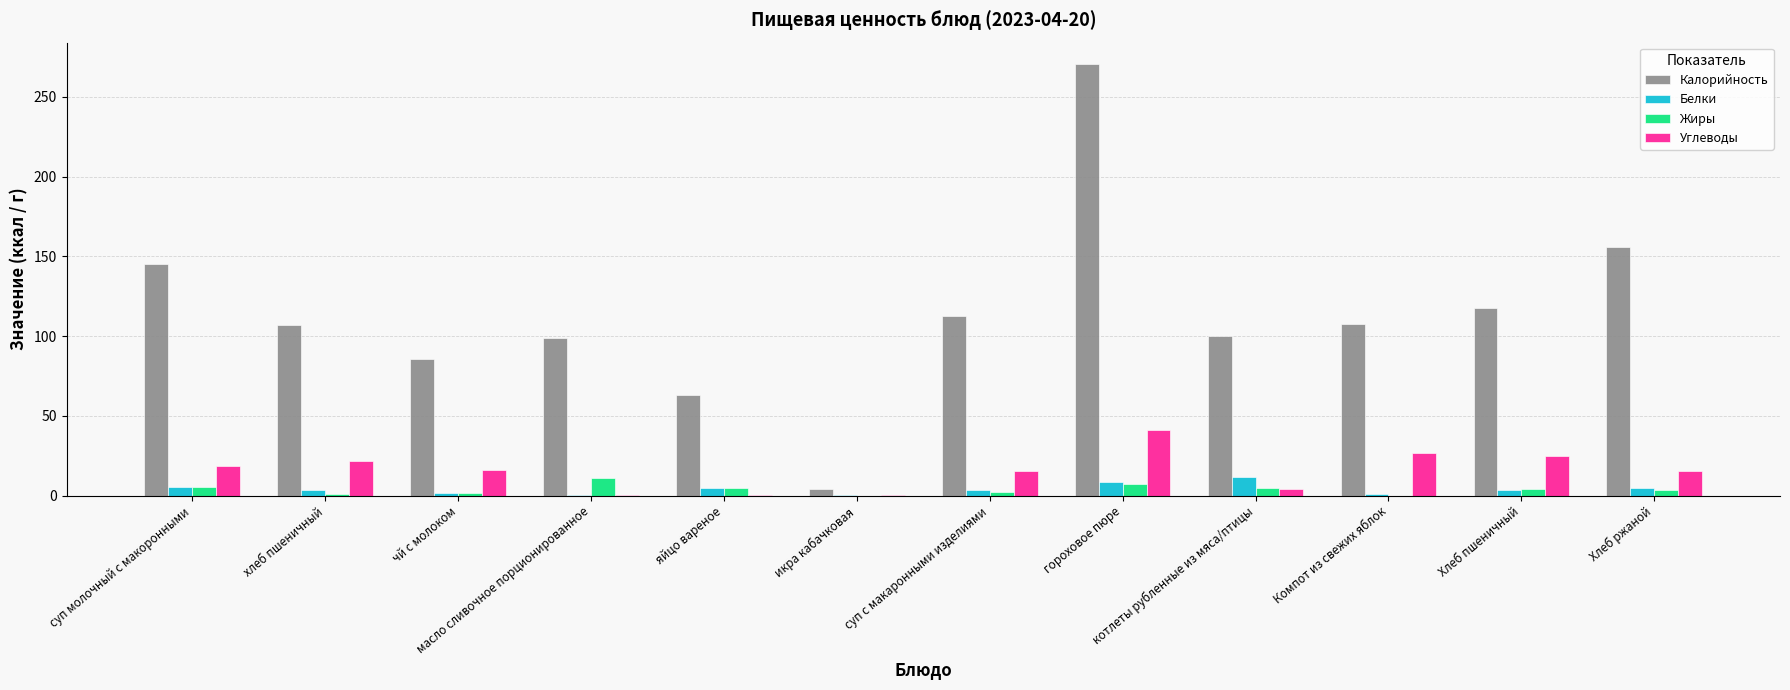

Is it true that Калорийность equals 106.8 at хлеб пшеничный?

True